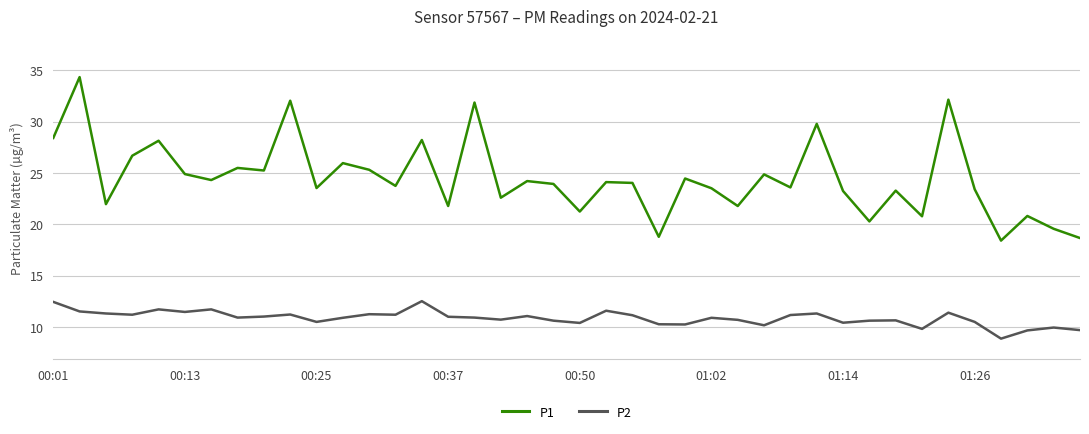

Rank the series by their average value, from highest to lowest.

P1, P2